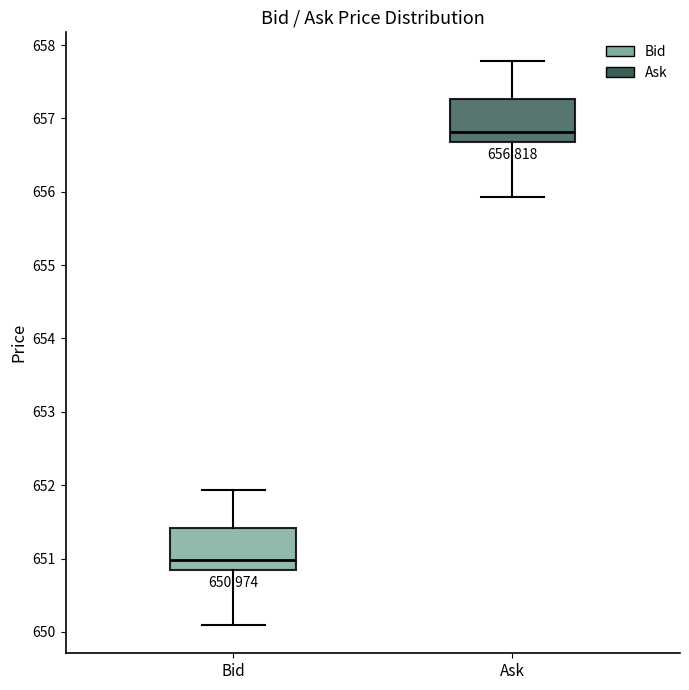

Which box's median line is the lowest?

Bid